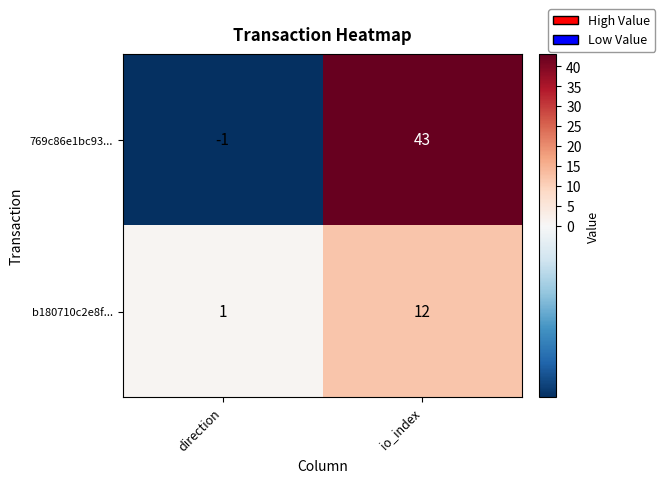

What is the difference between the b180710c2e8f... values at io_index and direction?

11